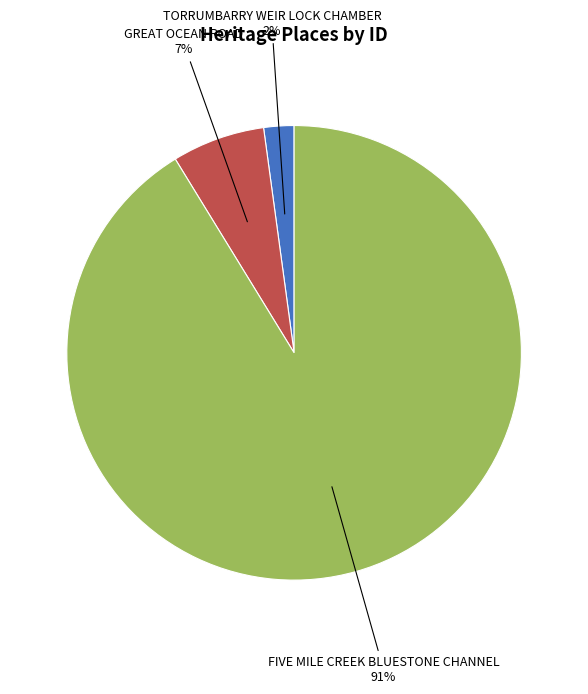

Which has a higher value, GREAT OCEAN ROAD or TORRUMBARRY WEIR LOCK CHAMBER?

GREAT OCEAN ROAD